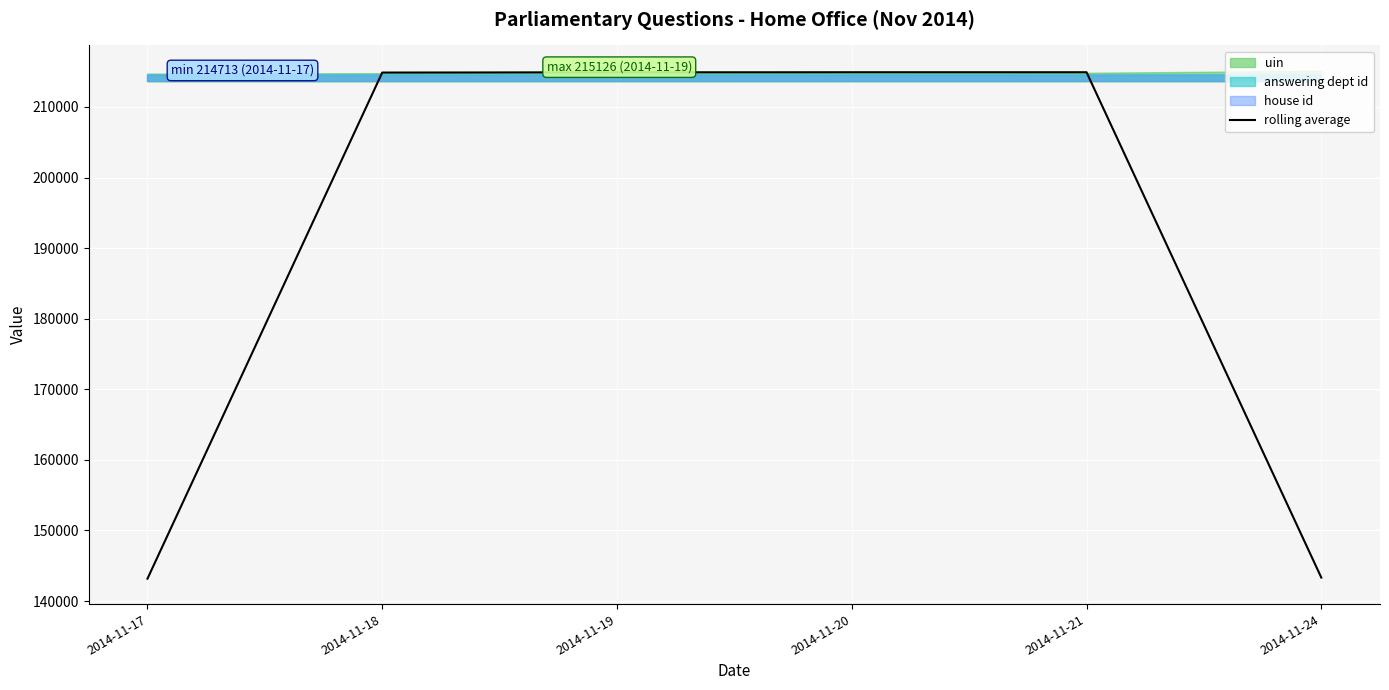

The chart shows a value of 350011.2 at 2014-11-18. True or false?

False